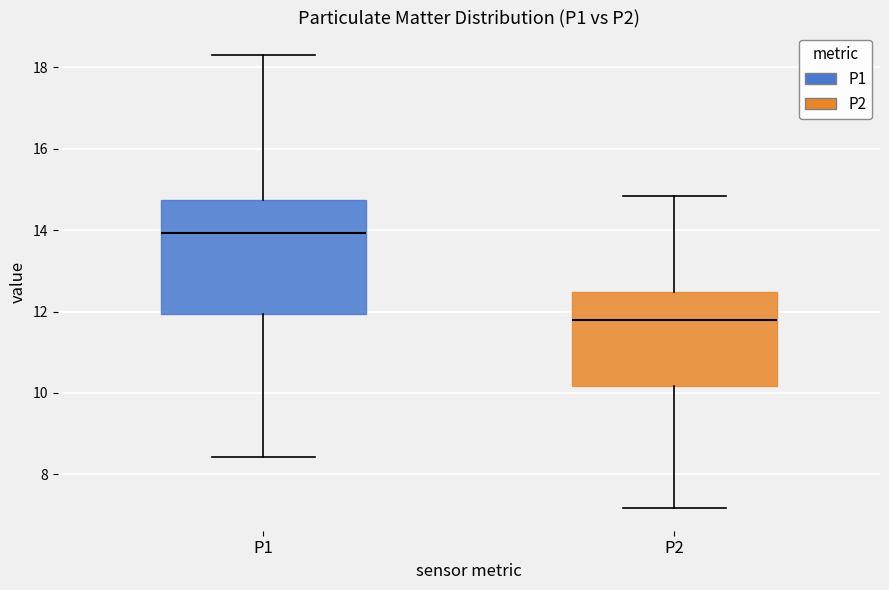

Where does the lower whisker of the box for P2 end on the y-axis? The values are not printed on the chart, so give them approximately, as read against the axis.

7.2